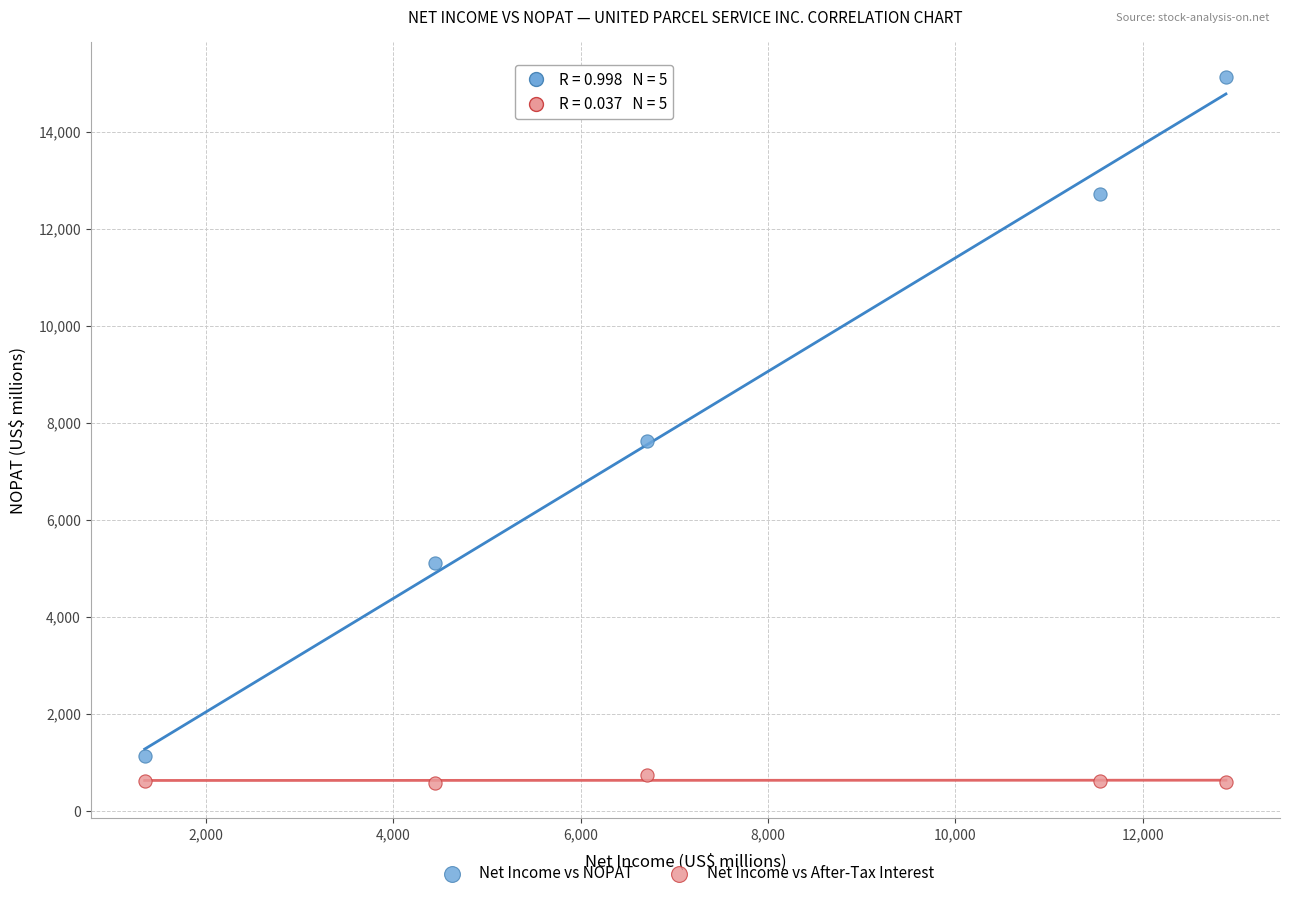

In the Net Income vs NOPAT series, what Y value is closest to 8130?

7622